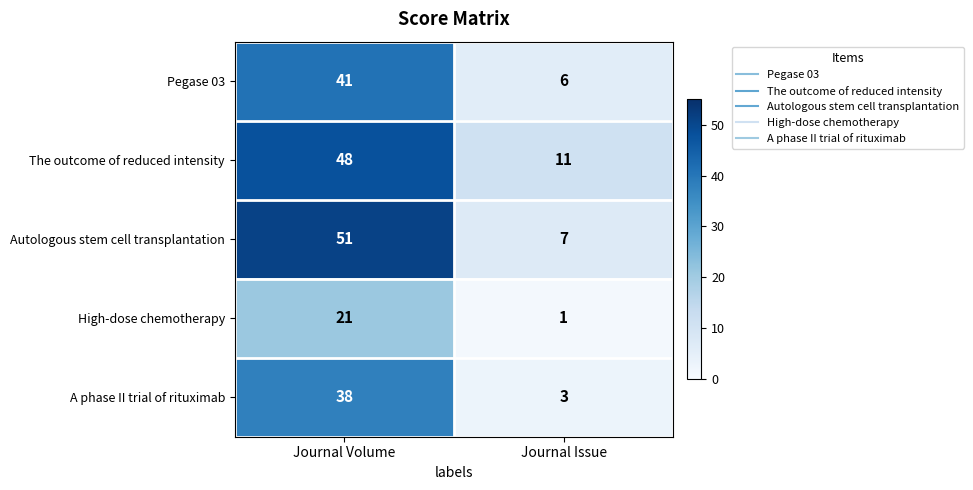

What is the highest value of the High-dose chemotherapy series?

21